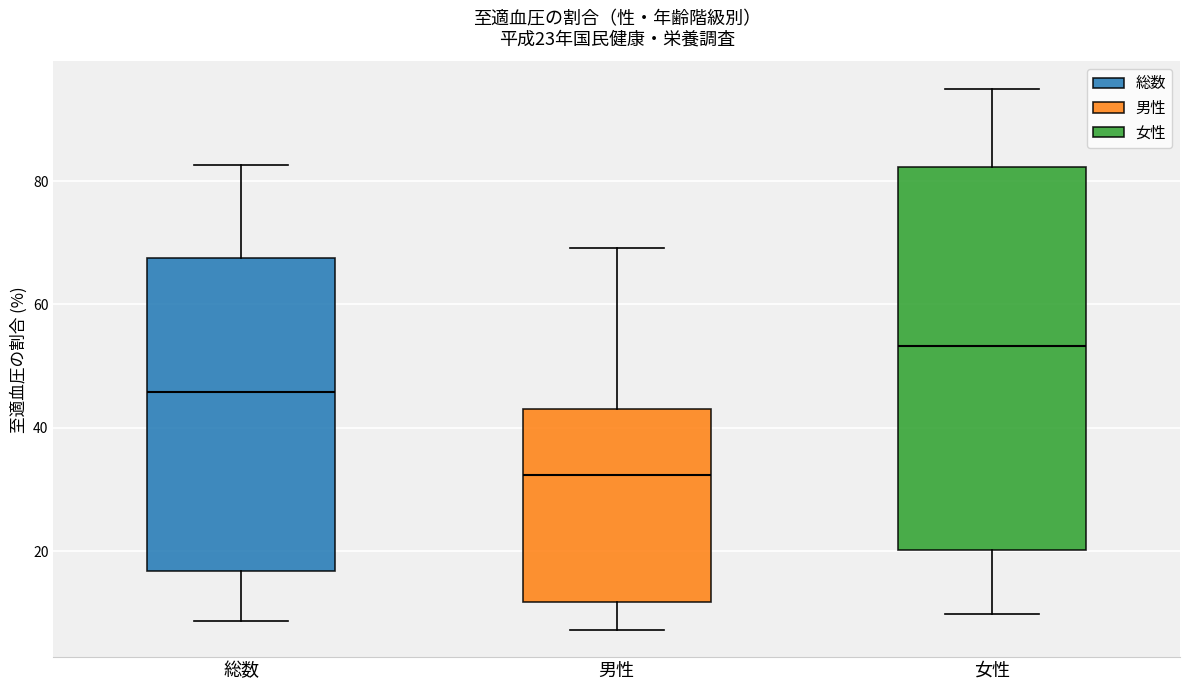

Comparing the boxes themselves (not the whiskers), which one is the tallest?

女性